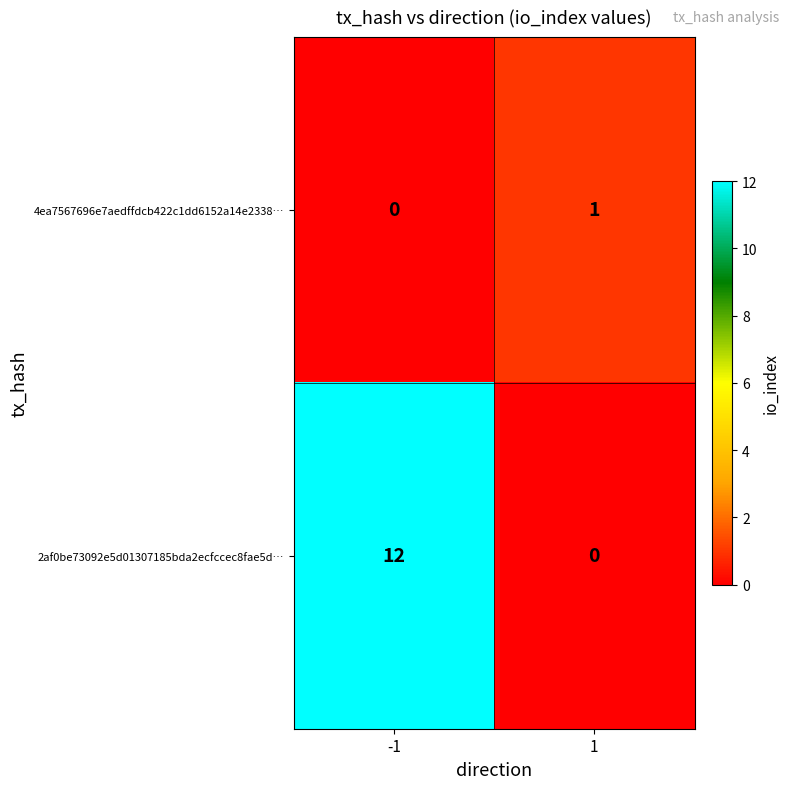

At -1, list the series in order from smallest to largest.

4ea7567696e7aedffdcb422c1dd6152a14e2338…, 2af0be73092e5d01307185bda2ecfccec8fae5d…